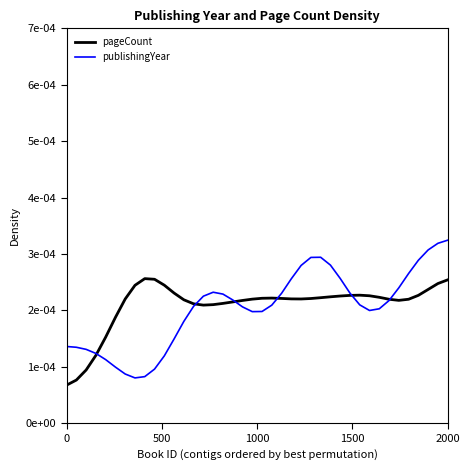

Rank the series by their maximum value, from highest to lowest.

publishingYear, pageCount